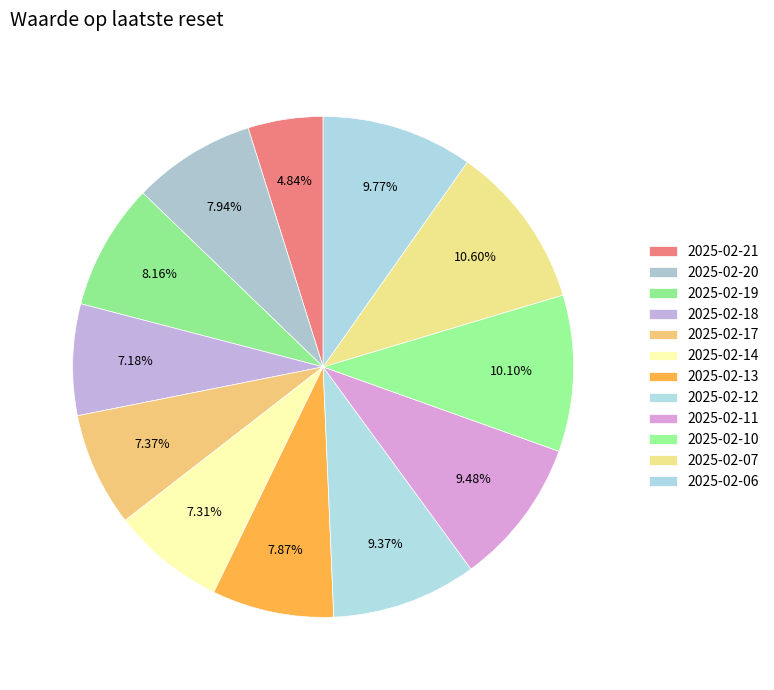

Count the number of slices in the pie.

12